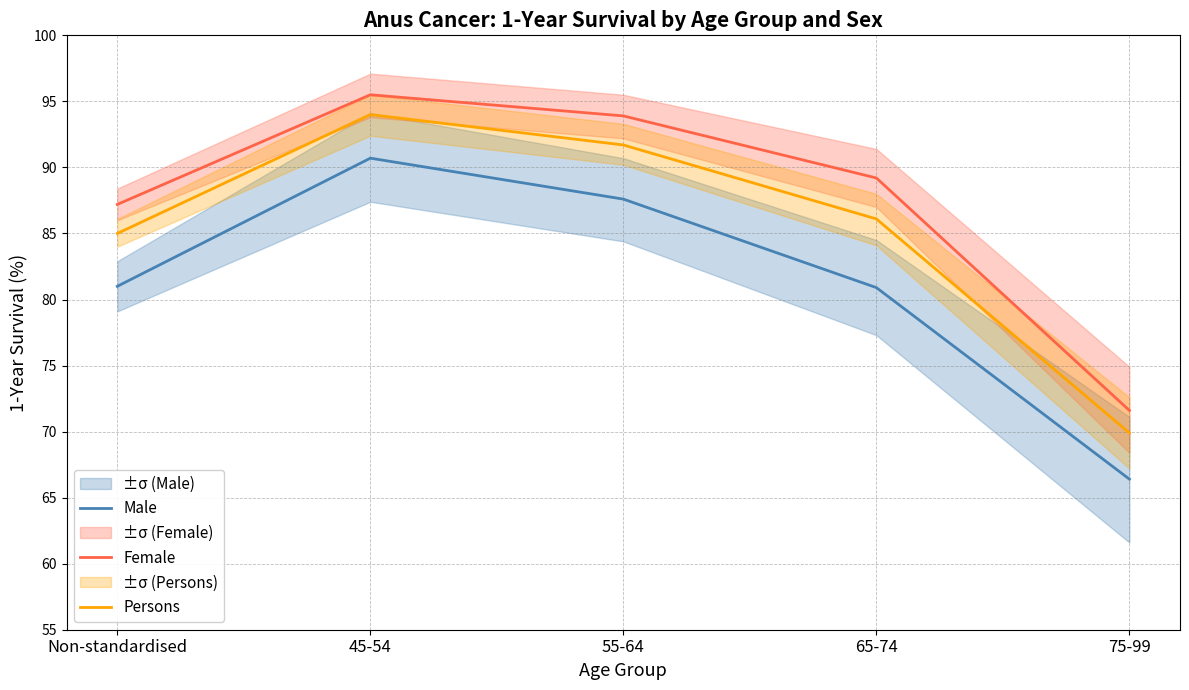

What value does the Female series have at 65-74?

89.2